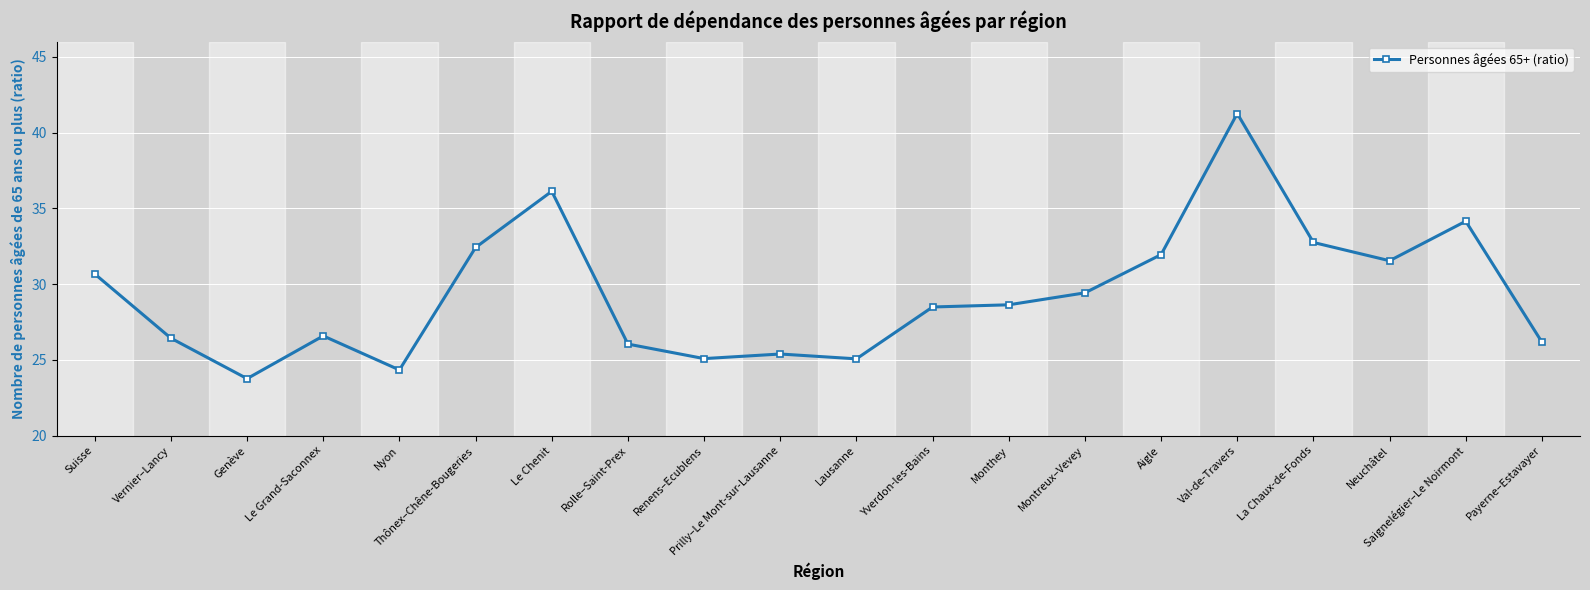

Read the value at Payerne–Estavayer.

26.2